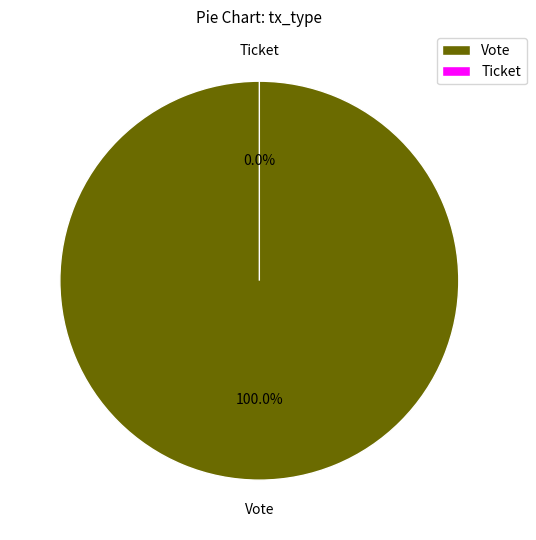

To the nearest percent, what is the combined percentage of Vote (io_index=1) and Ticket (io_index=0)?

100%